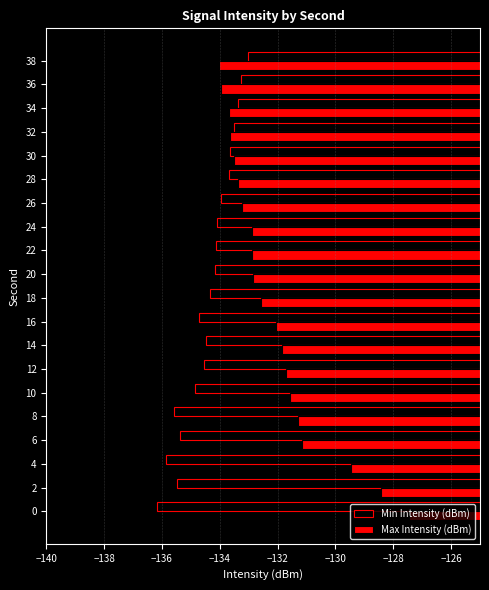

What is the minimum value shown in the chart?

-136.2